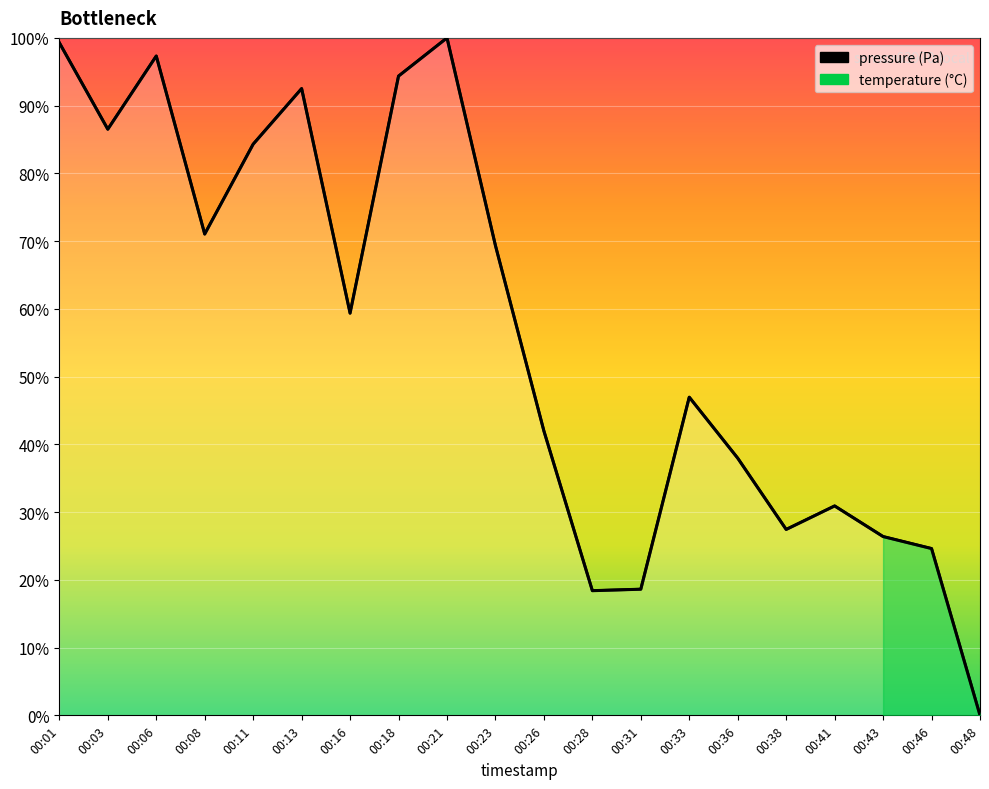

Approximately how many times larger is the value at 00:01 compared to 00:18?

1.1